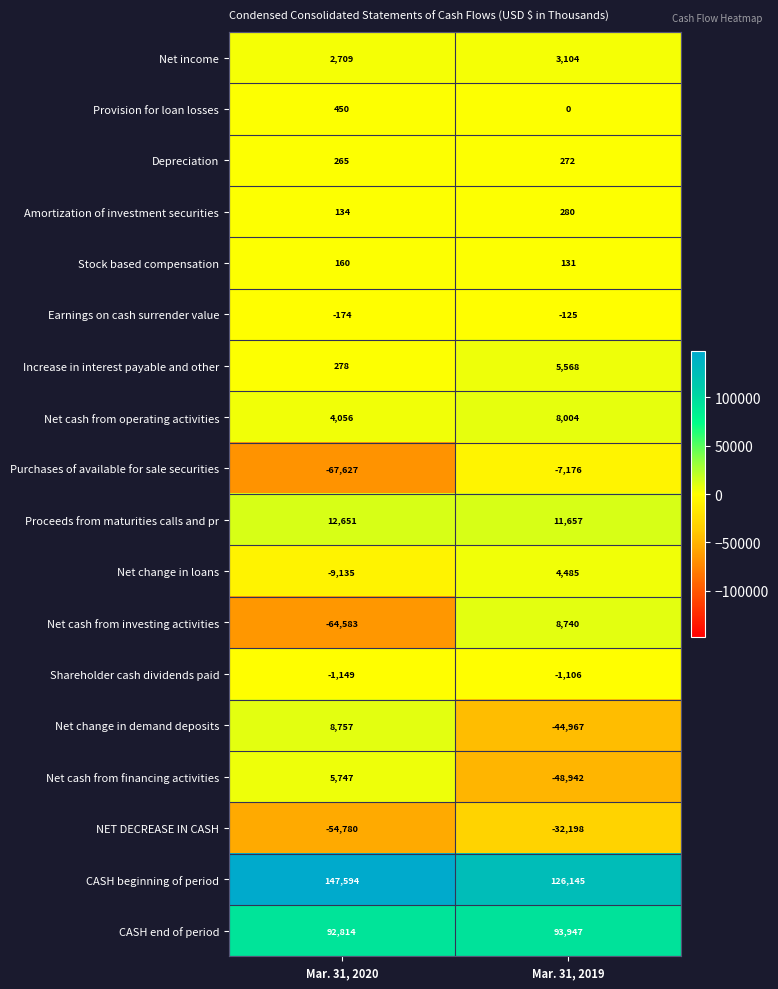

Which series has the largest total across all categories?

CASH beginning of period